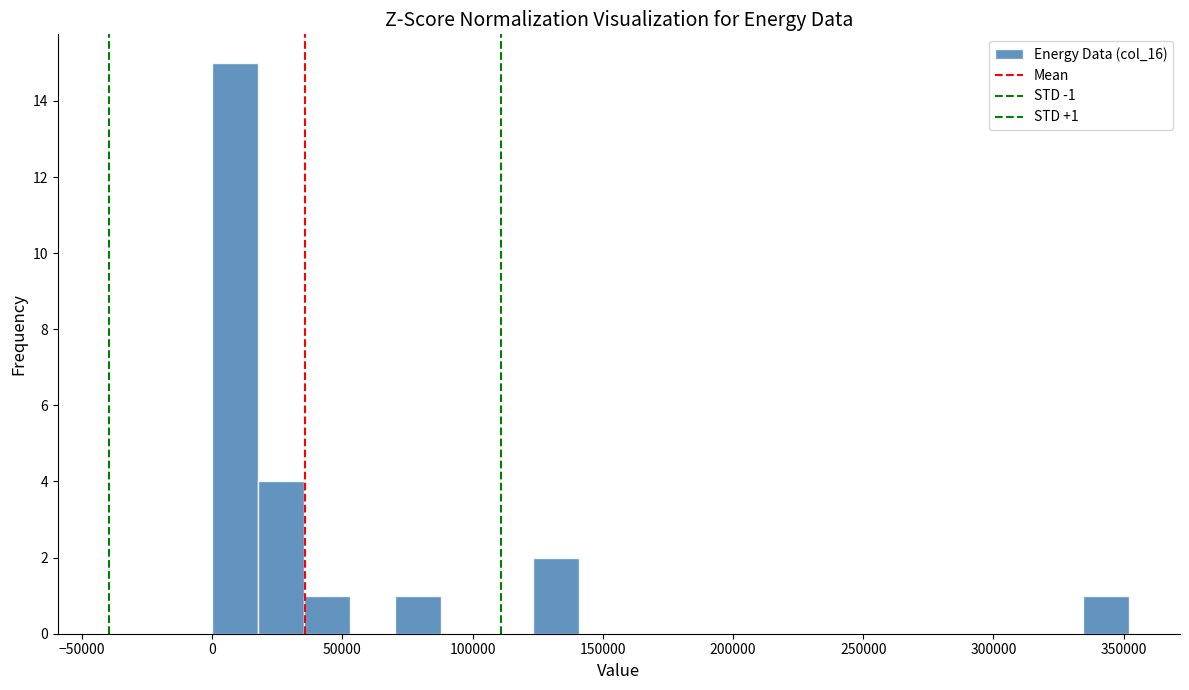

Around what value on the x-axis is the tallest bar? Give the approximate position of its centre, as read against the axis.

10000